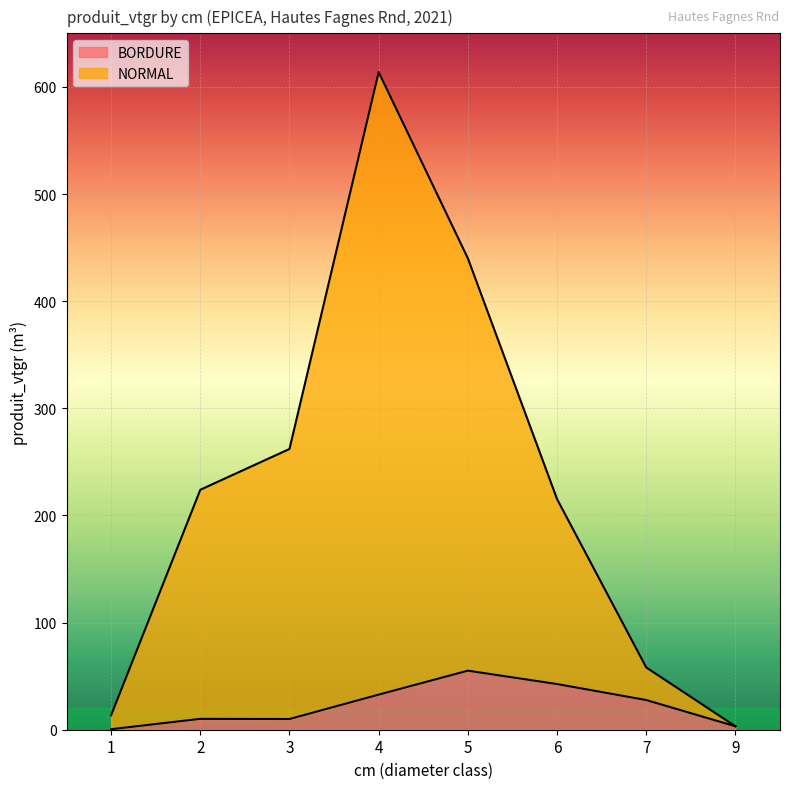

Which series has the largest total across all categories?

NORMAL